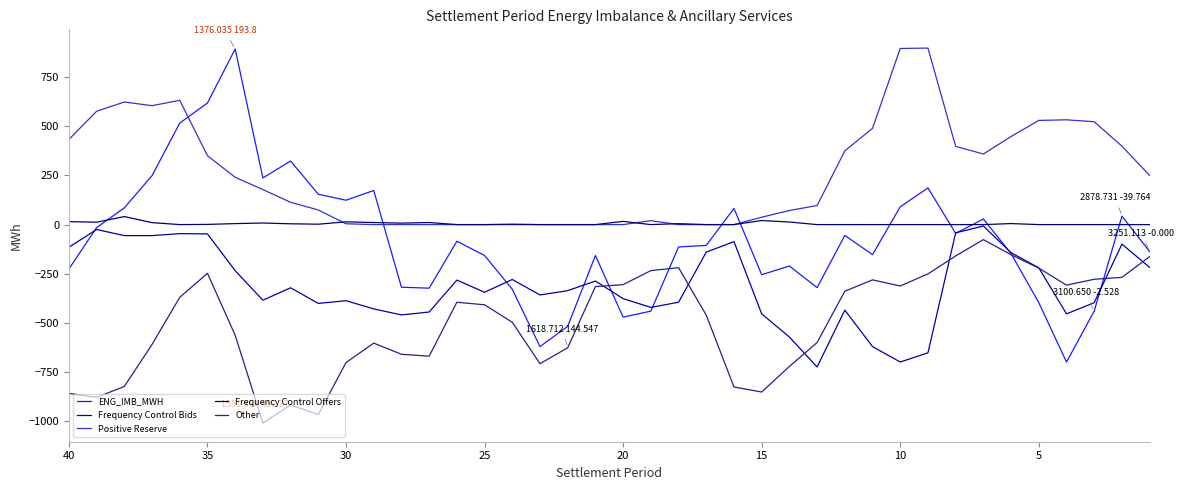

True or false: Frequency Control Bids and Frequency Control Offers intersect in this chart.

False